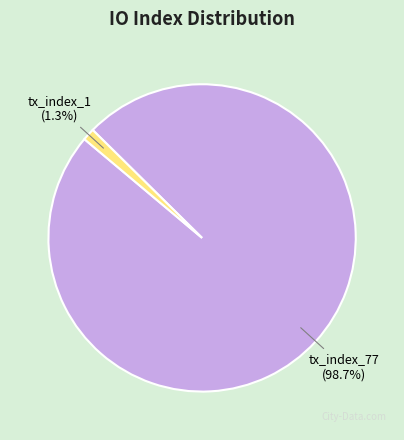

What is the total percentage of tx_index_1 and tx_index_77?

100.0%